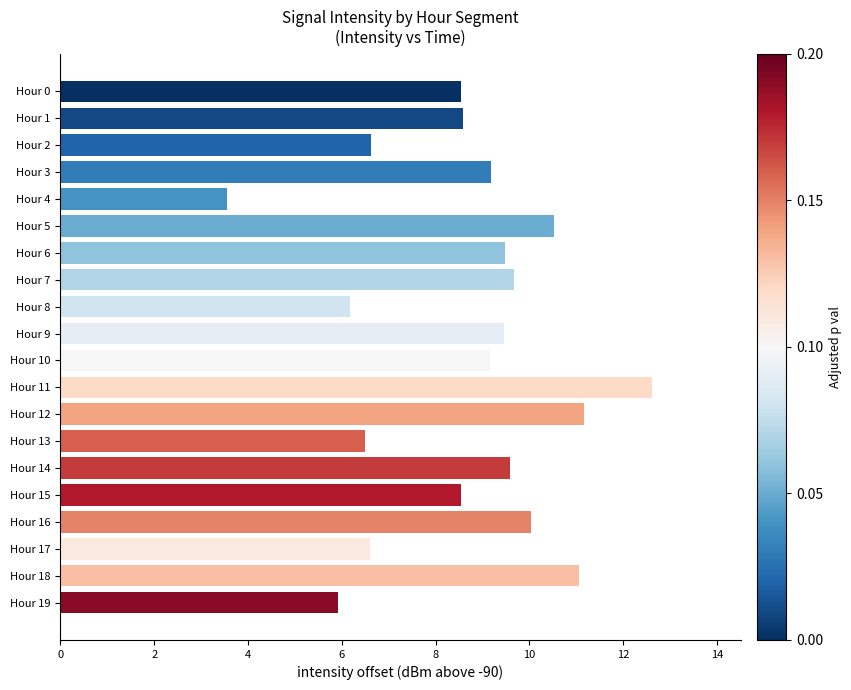

What value does the data have at Hour 13?

6.5